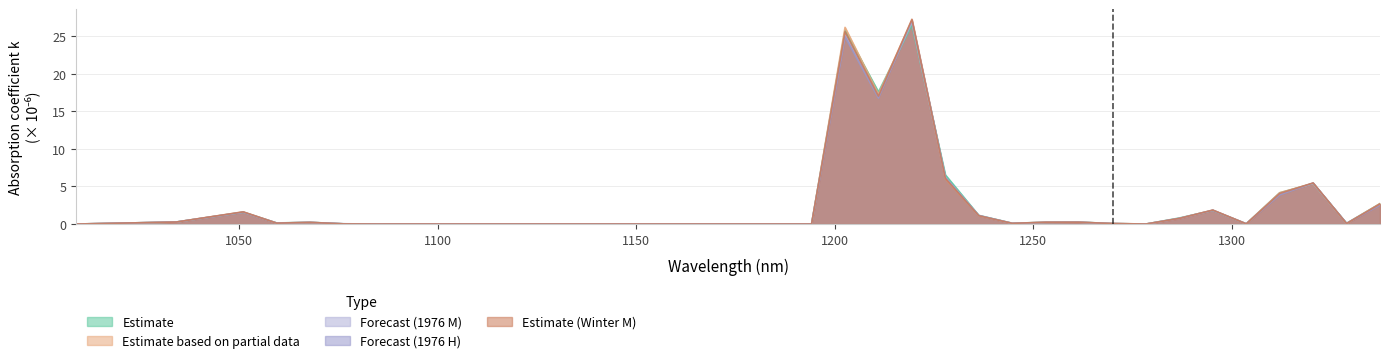

What is the label of the 32nd point from the left?

1295.166